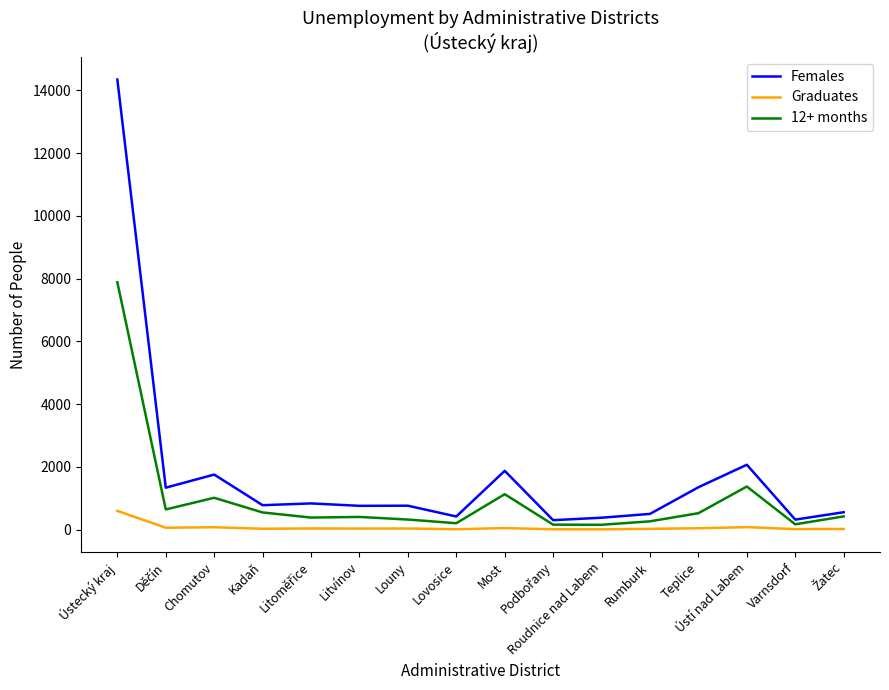

True or false: 12+ months and Graduates cross at least once.

False